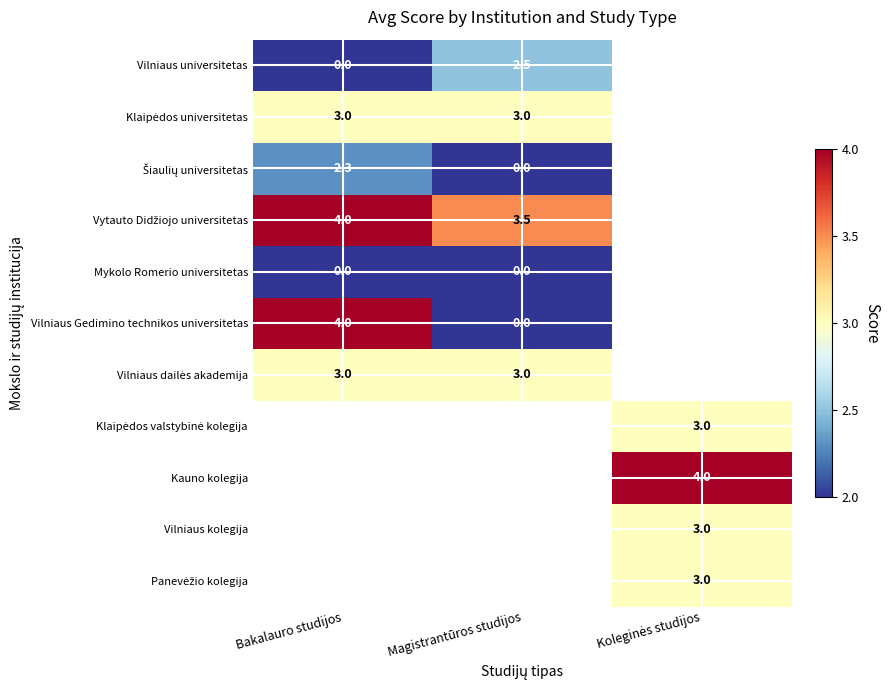

The Vilniaus Gedimino technikos universitetas series shows 1.1 at Bakalauro studijos. True or false?

False